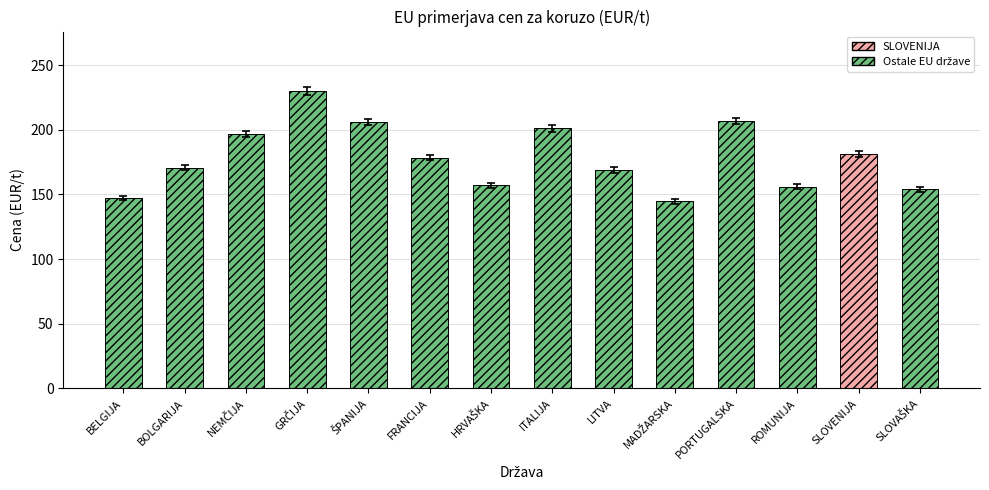

Is it true that the value at GRČIJA is 366.6?

False